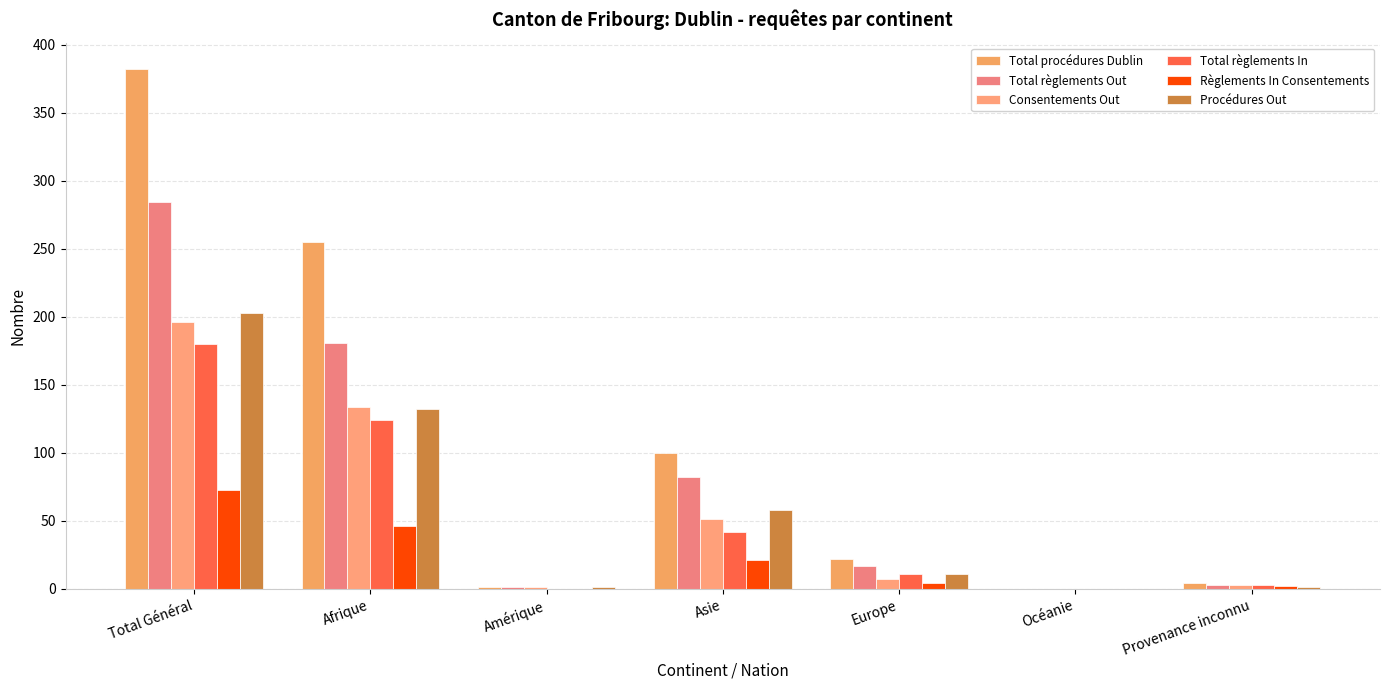

Reading right to left, what are all the values shown in this chart?

Total procédures Dublin: Provenance inconnu=4	Océanie=0	Europe=22	Asie=100	Amérique=1	Afrique=255	Total Général=382
Total règlements Out: Provenance inconnu=3	Océanie=0	Europe=17	Asie=82	Amérique=1	Afrique=181	Total Général=284
Consentements Out: Provenance inconnu=3	Océanie=0	Europe=7	Asie=51	Amérique=1	Afrique=134	Total Général=196
Total règlements In: Provenance inconnu=3	Océanie=0	Europe=11	Asie=42	Amérique=0	Afrique=124	Total Général=180
Règlements In Consentements: Provenance inconnu=2	Océanie=0	Europe=4	Asie=21	Amérique=0	Afrique=46	Total Général=73
Procédures Out: Provenance inconnu=1	Océanie=0	Europe=11	Asie=58	Amérique=1	Afrique=132	Total Général=203